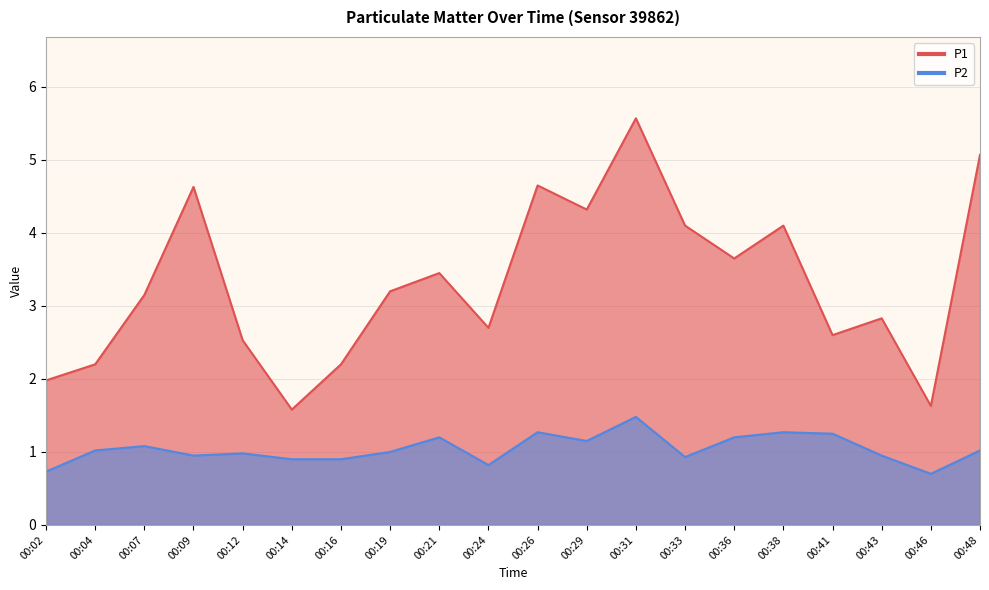

True or false: P2 and P1 cross at least once.

False